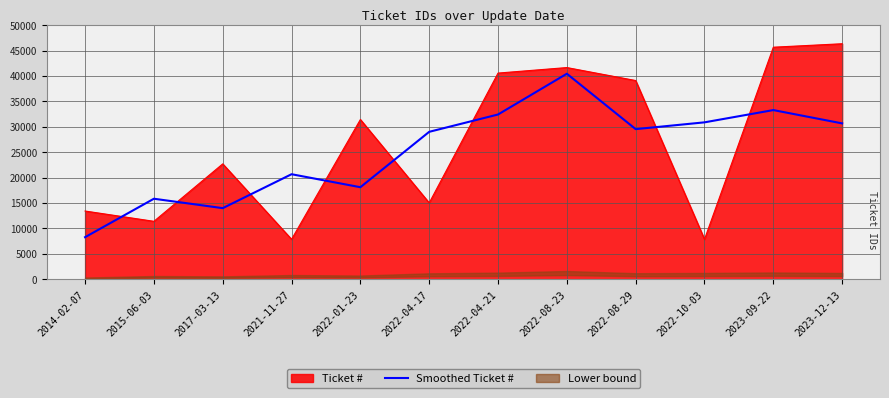

What is the label of the 8th point from the right?

2022-01-23